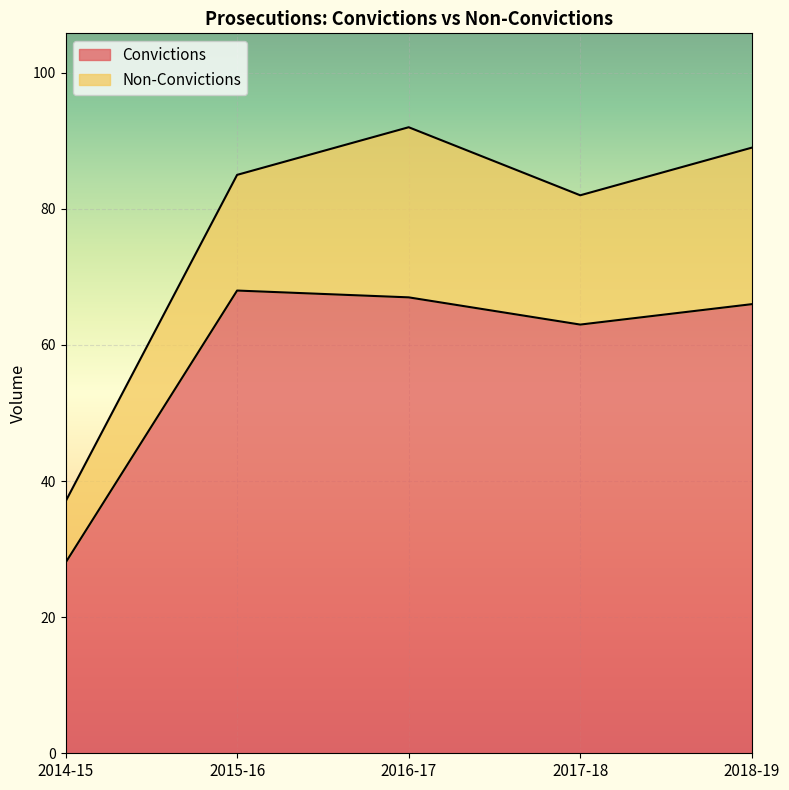

How many data points are less than 66?

2